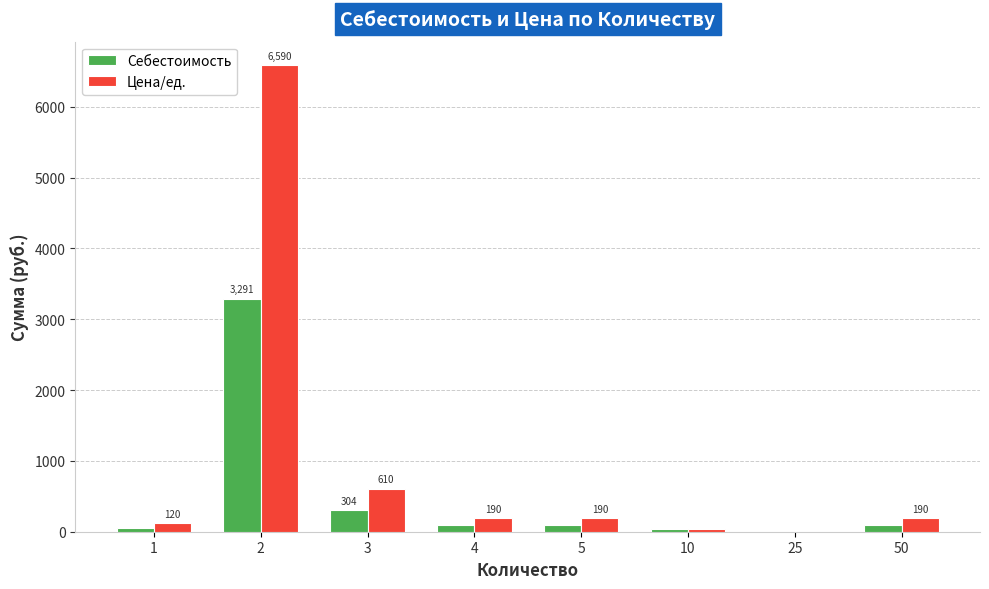

What is the total value across all series at 1?

179.2